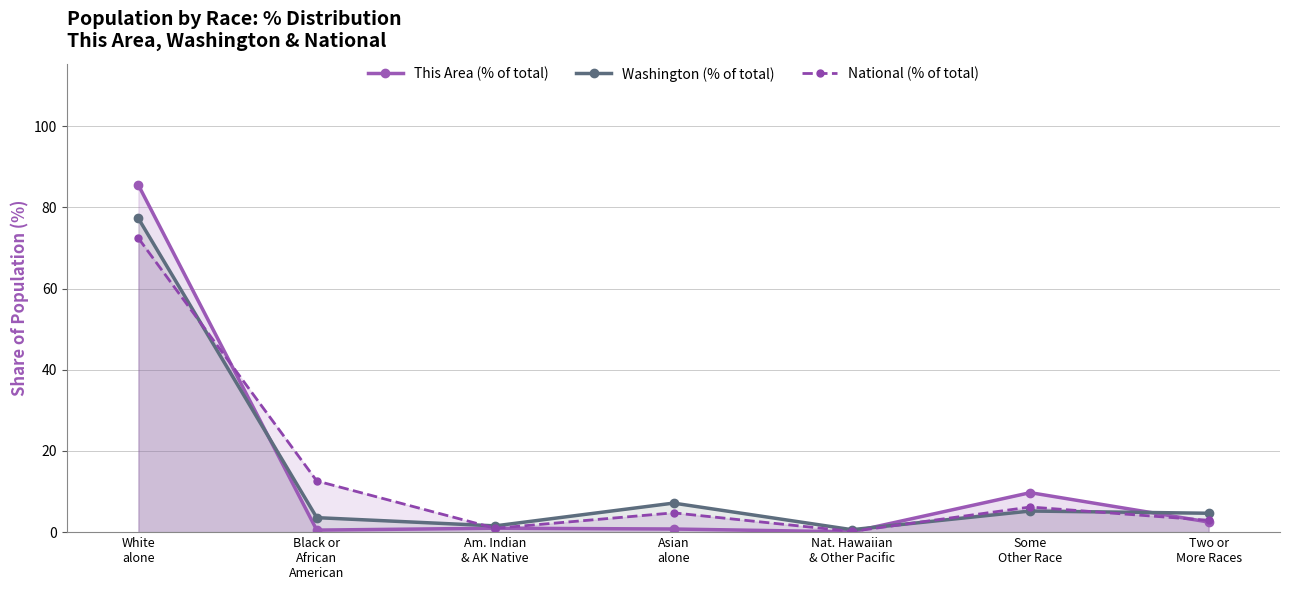

Count the number of categories in the chart.

7